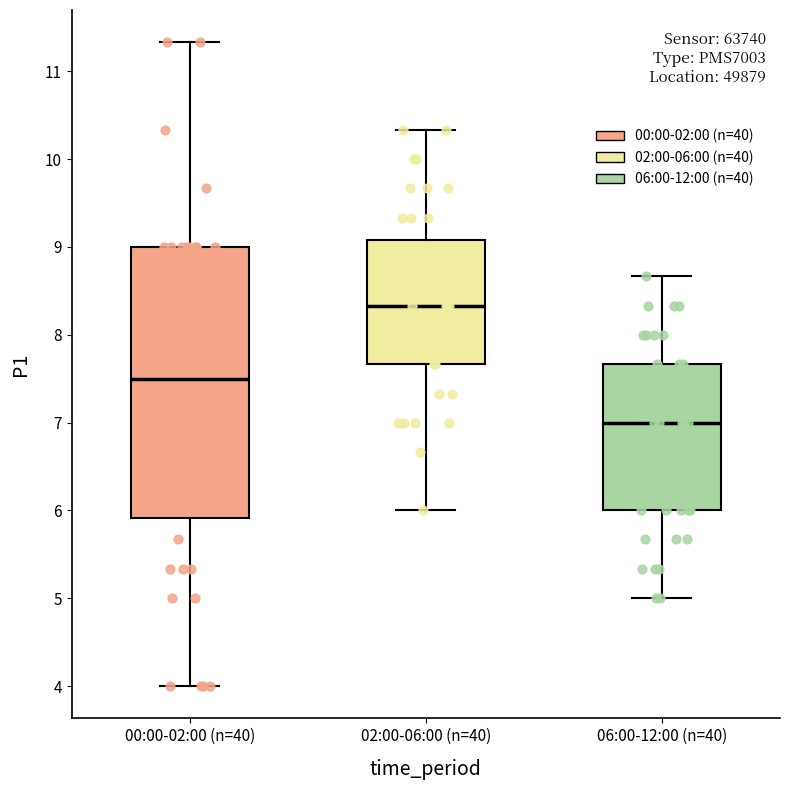

Reading left to right, transcribe this box plot: for each box, give where its median line is, the range the box spans, and where its two whiskers end, as read against the y-axis. The values are not printed on the chart, so give them approximately, as read against the axis.

00:00-02:00 (n=40): median 7.5, box 5.9 to 9.0, whiskers 4.0 to 11.3
02:00-06:00 (n=40): median 8.3, box 7.7 to 9.1, whiskers 6.0 to 10.3
06:00-12:00 (n=40): median 7.0, box 6.0 to 7.7, whiskers 5.0 to 8.7